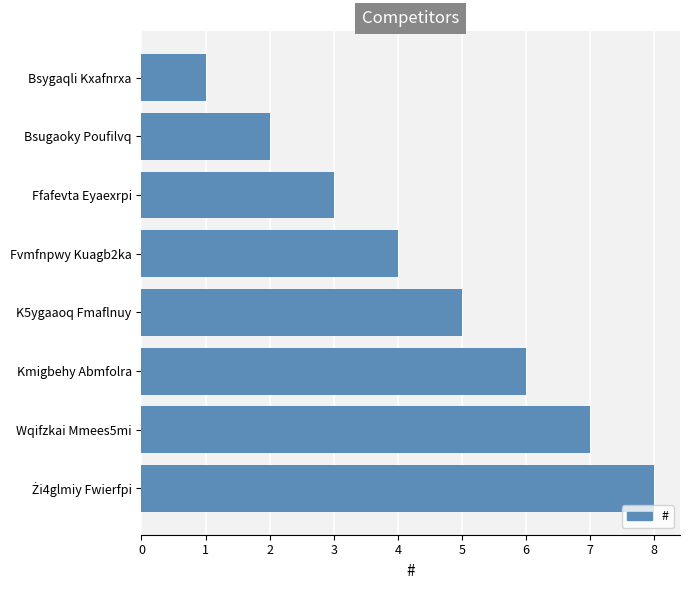

How many bars are there in total?

8